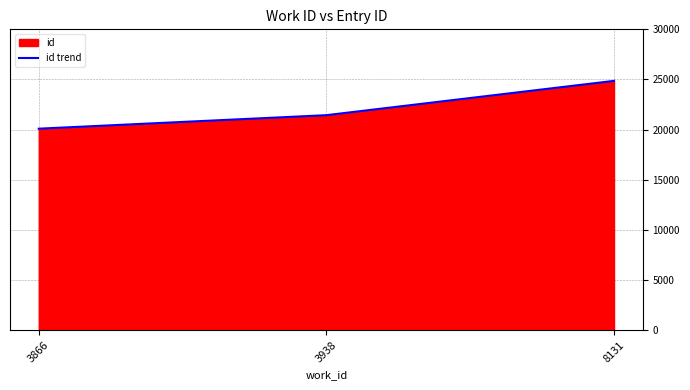

Does the chart have visible grid lines?

Yes